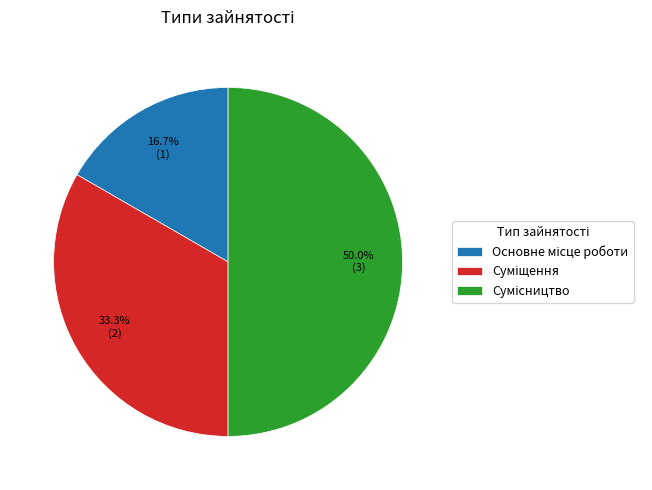

True or false: Сумісництво accounts for 50% of the total.

True